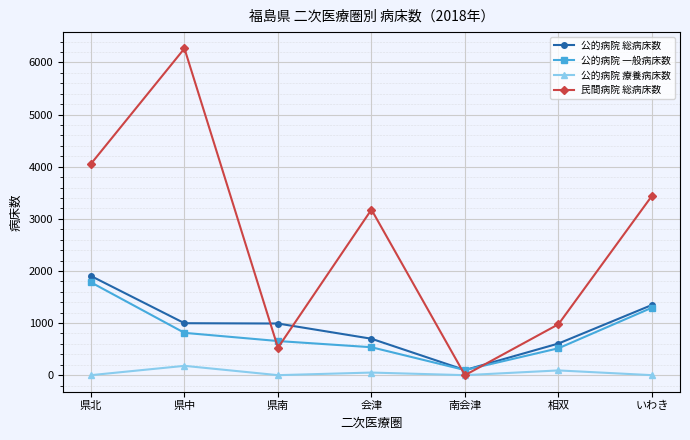

Which series ends up on top after the final intersection of 公的病院 総病床数 and 民間病院 総病床数?

民間病院 総病床数